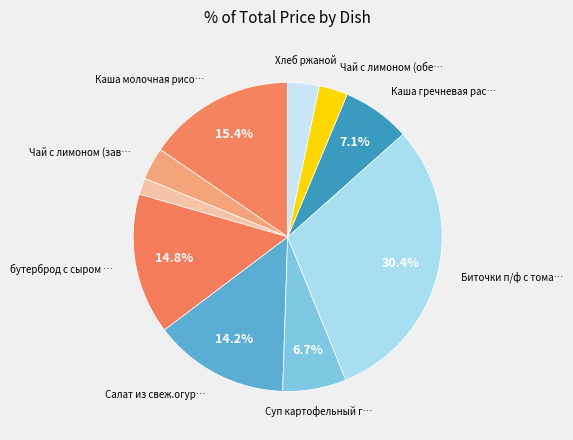

How many slices are in this pie chart?

10